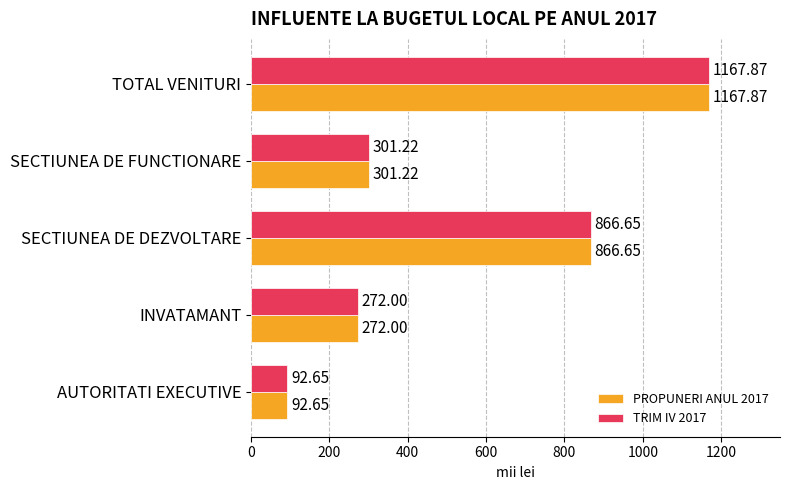

At which category is the sum across all series the highest?

TOTAL VENITURI